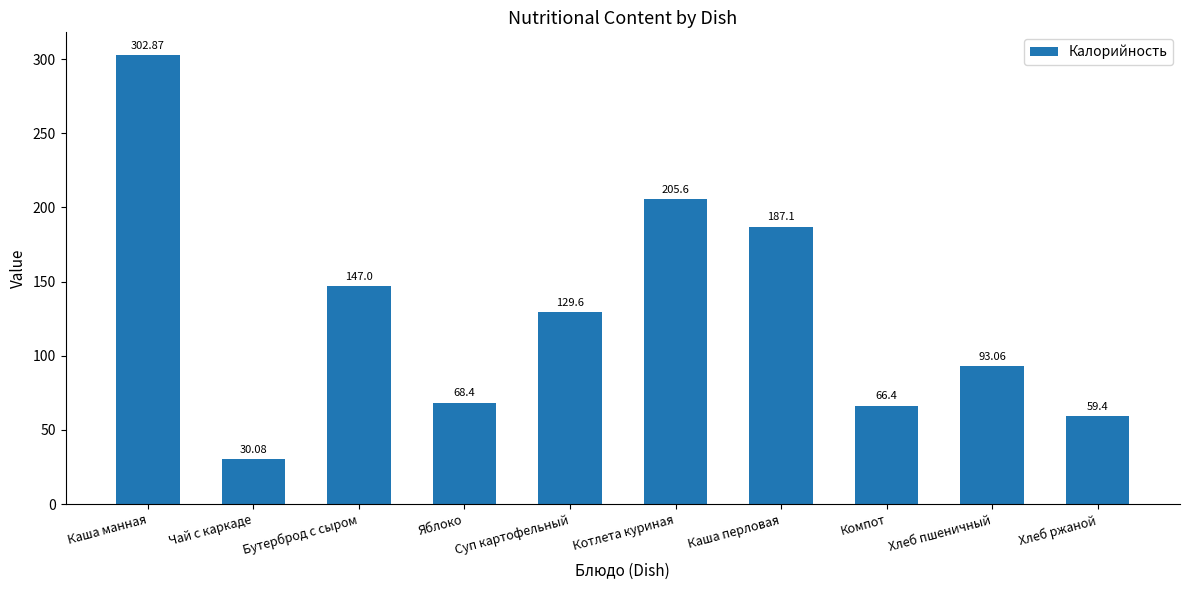

Reading right to left, what are all the values shown in this chart?

59.4	93.1	66.4	187.1	205.6	129.6	68.4	147.0	30.1	302.9